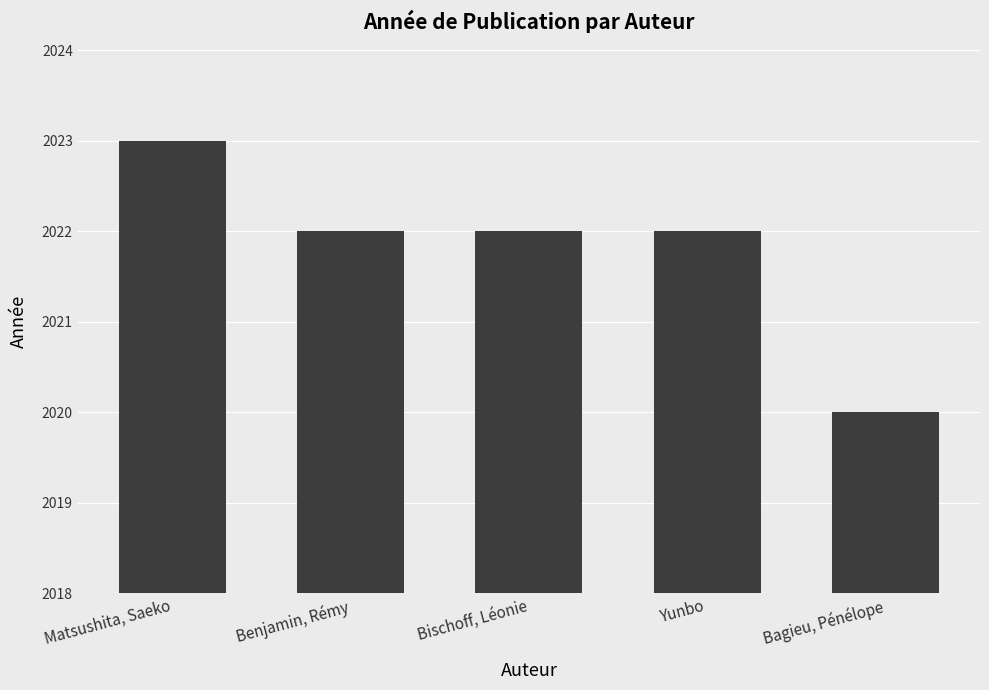

What is the value of the 4th bar from the left?

2022